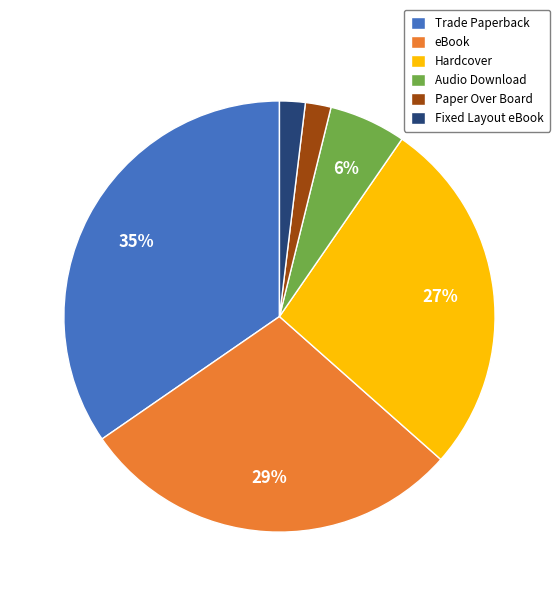

Which has a higher value, Hardcover or Paper Over Board?

Hardcover